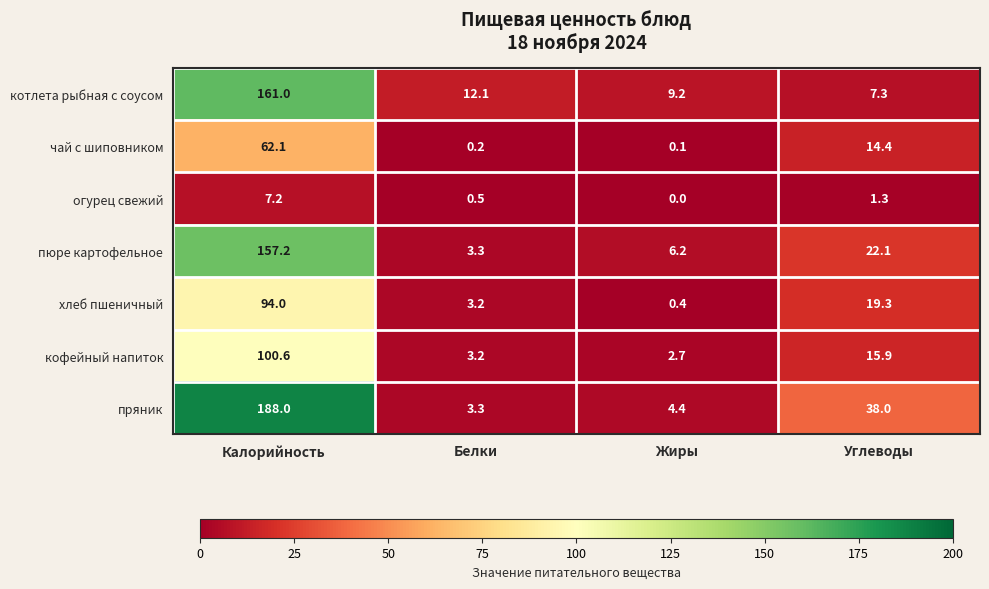

Reading left to right, list all the values displayed in this chart.

котлета рыбная с соусом: Калорийность=161.0	Белки=12.1	Жиры=9.2	Углеводы=7.3
чай с шиповником: Калорийность=62.1	Белки=0.2	Жиры=0.1	Углеводы=14.4
огурец свежий: Калорийность=7.2	Белки=0.5	Жиры=0.0	Углеводы=1.3
пюре картофельное: Калорийность=157.2	Белки=3.3	Жиры=6.2	Углеводы=22.1
хлеб пшеничный: Калорийность=94.0	Белки=3.2	Жиры=0.4	Углеводы=19.3
кофейный напиток: Калорийность=100.6	Белки=3.2	Жиры=2.7	Углеводы=15.9
пряник: Калорийность=188.0	Белки=3.3	Жиры=4.4	Углеводы=38.0